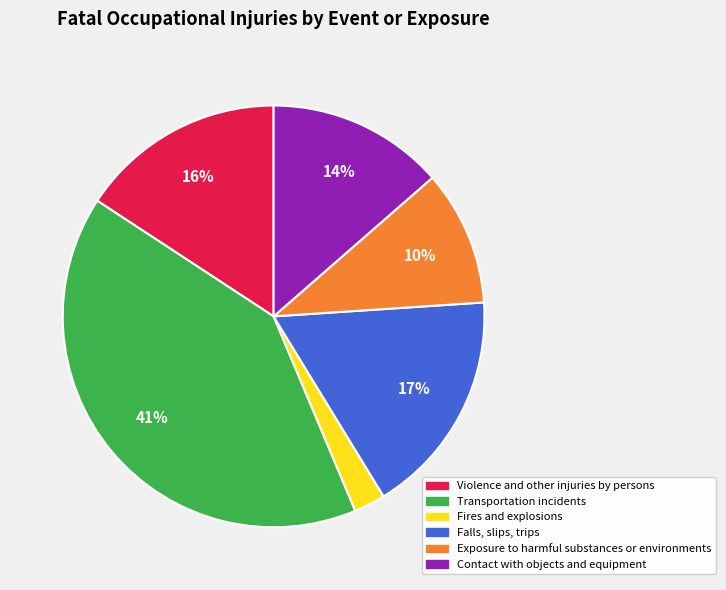

Which slice is the smallest?

Fires and explosions